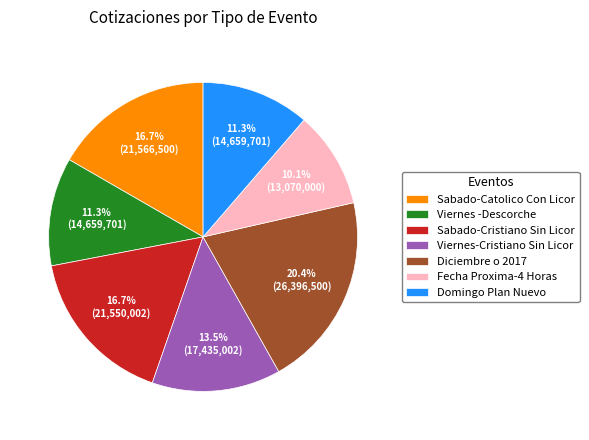

Count the number of slices in the pie.

7